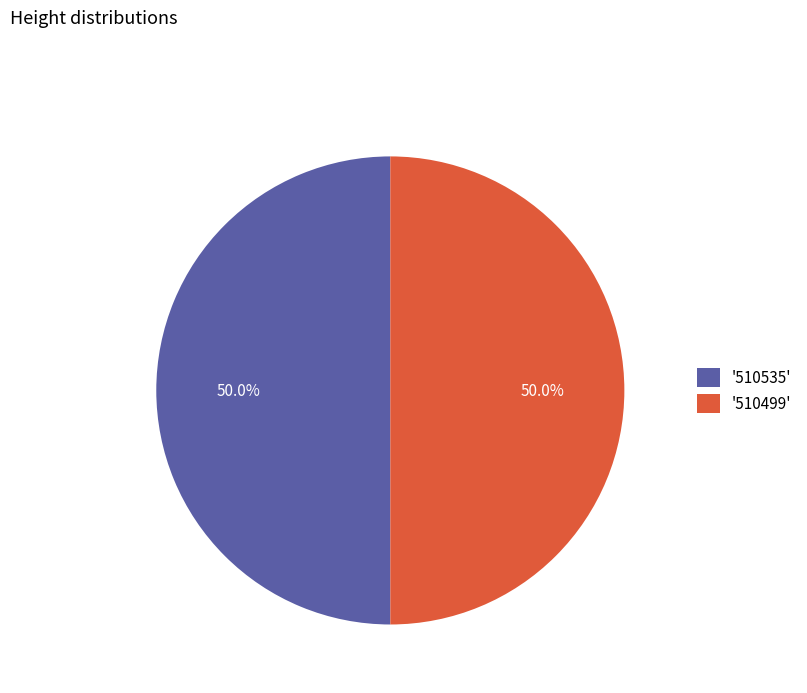

How many slices are in this pie chart?

2